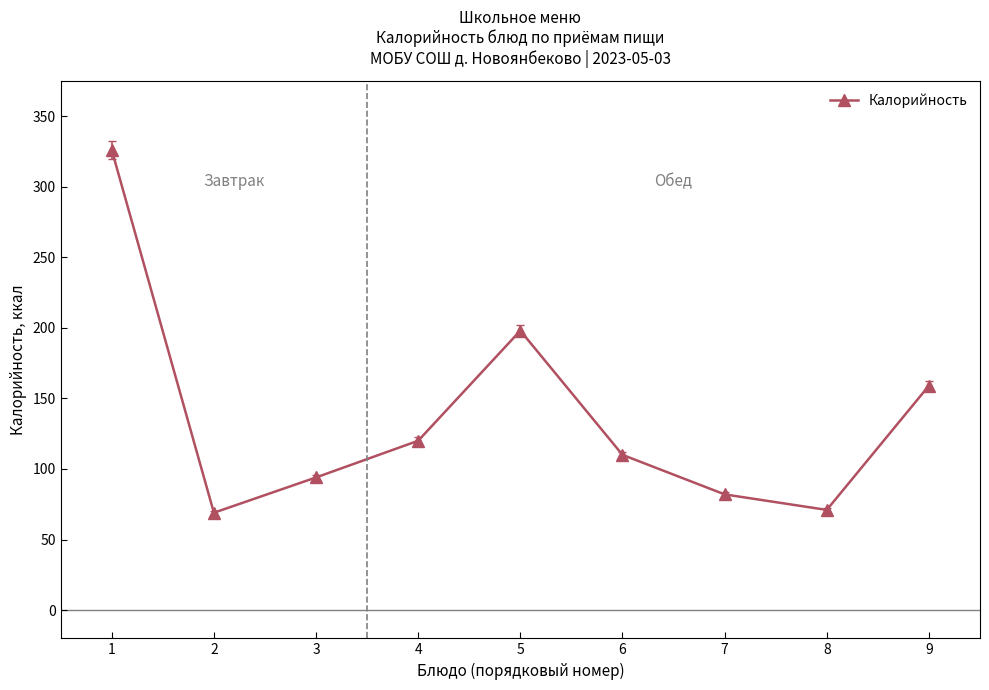

Reading left to right, transcribe all the data shown in this chart.

1=326	2=69	3=94	4=120	5=198	6=110	7=82	8=71	9=159